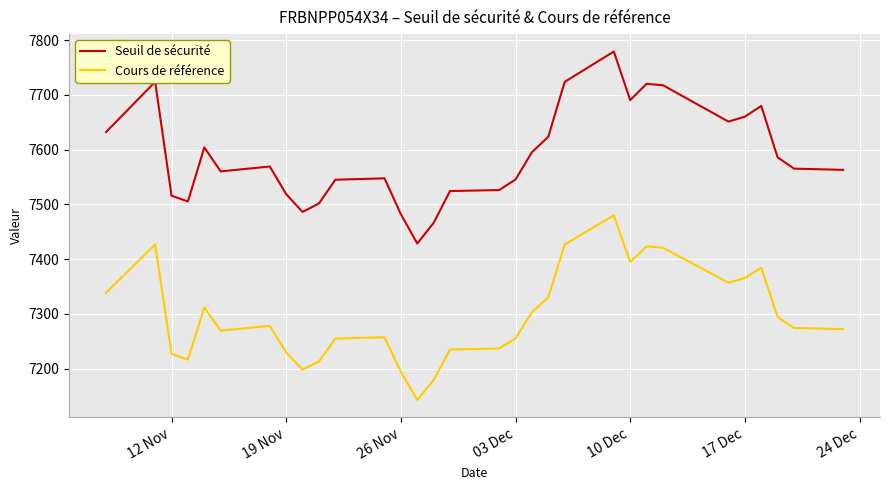

What is the difference between the maximum and minimum values in the Seuil de sécurité series?

350.6